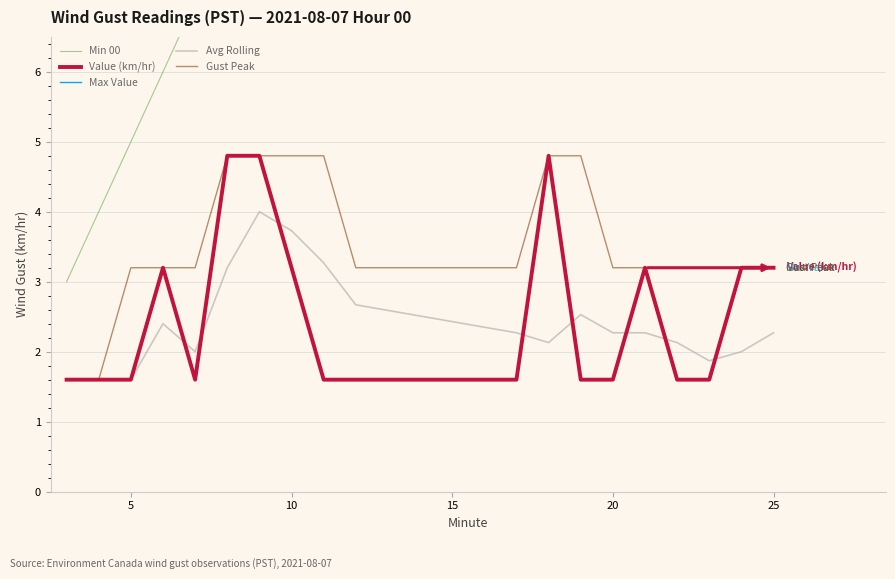

How many interior local valleys does the Avg Rolling series have?

3